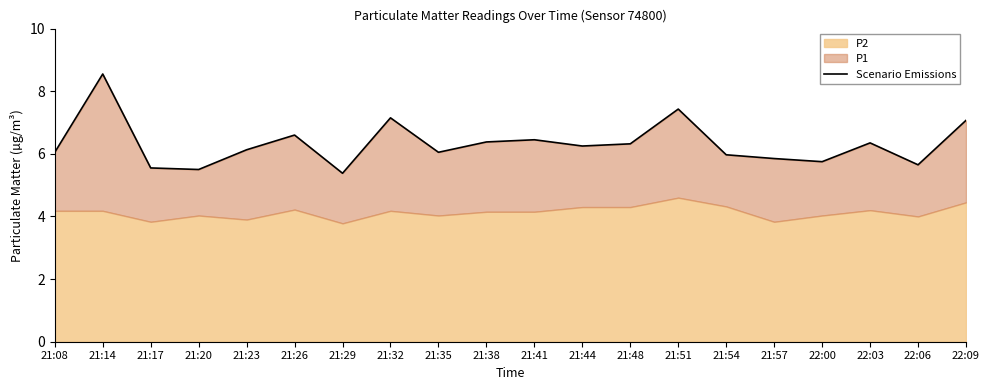

The chart shows a value of 9.3 at 22:06. True or false?

False